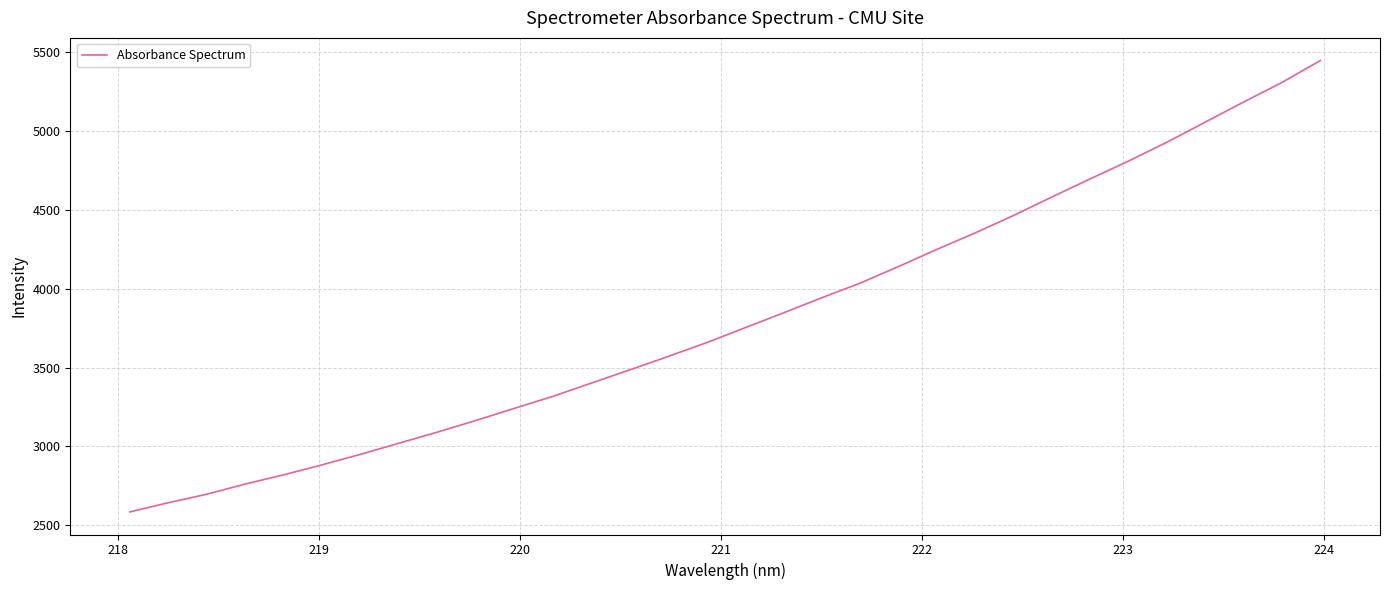

What is the difference between the maximum and minimum values?

2864.4